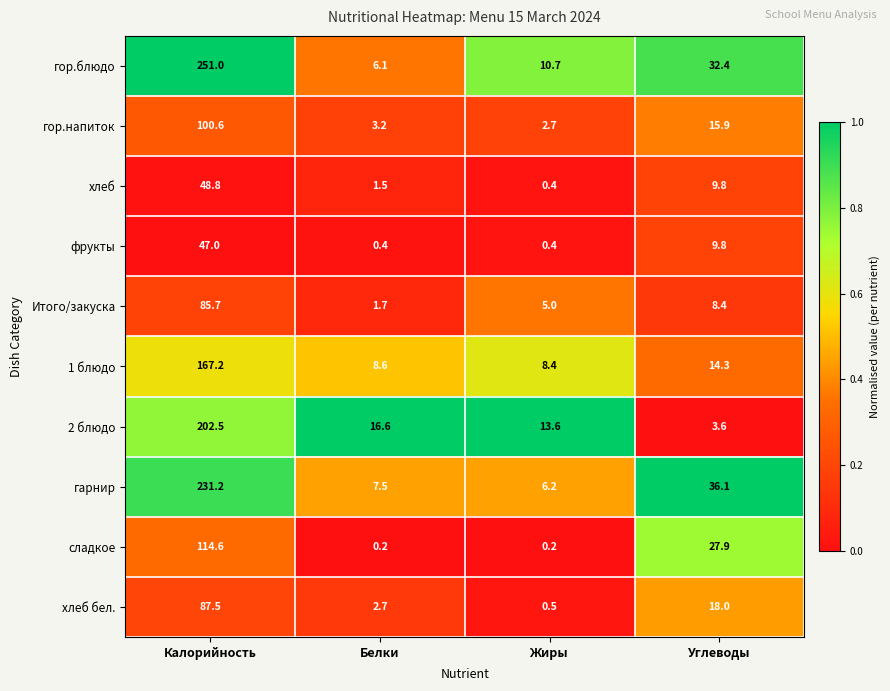

Is it true that 1 блюдо equals 8.6 at Белки?

True